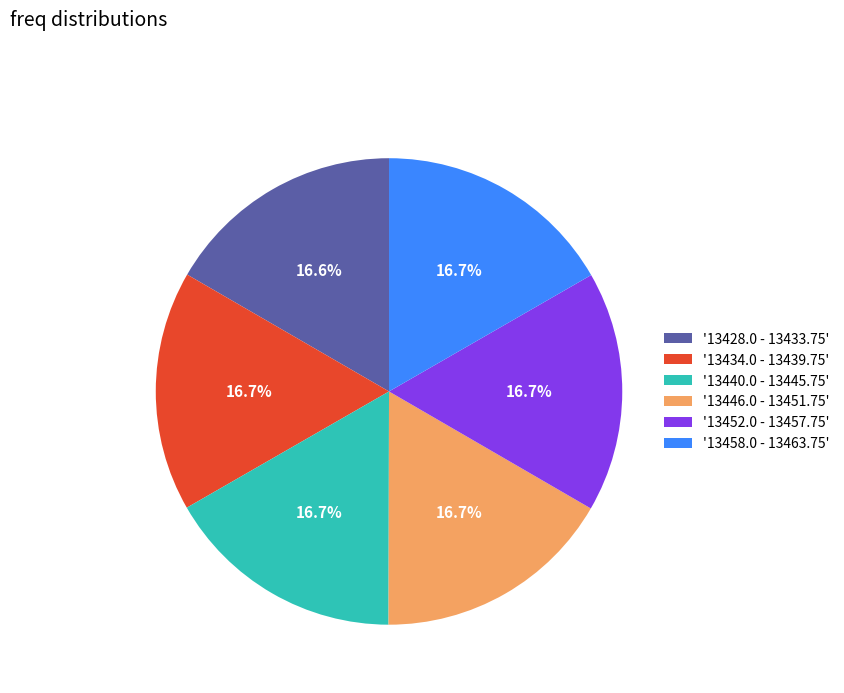

Does any single category account for the majority?

No